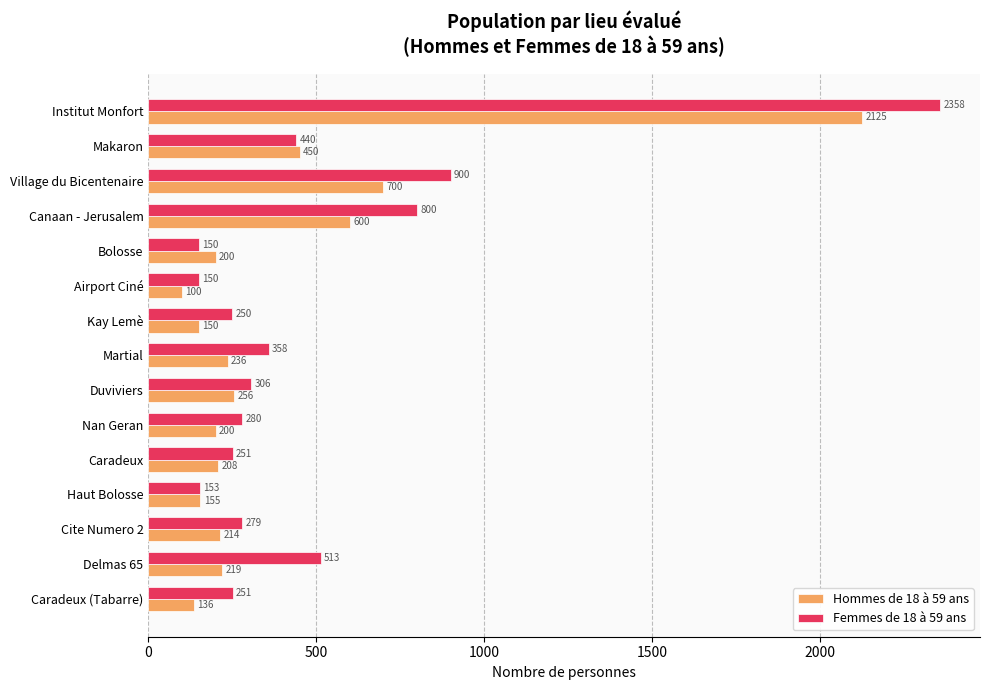

What are all the series names shown in the legend?

Hommes de 18 à 59 ans, Femmes de 18 à 59 ans